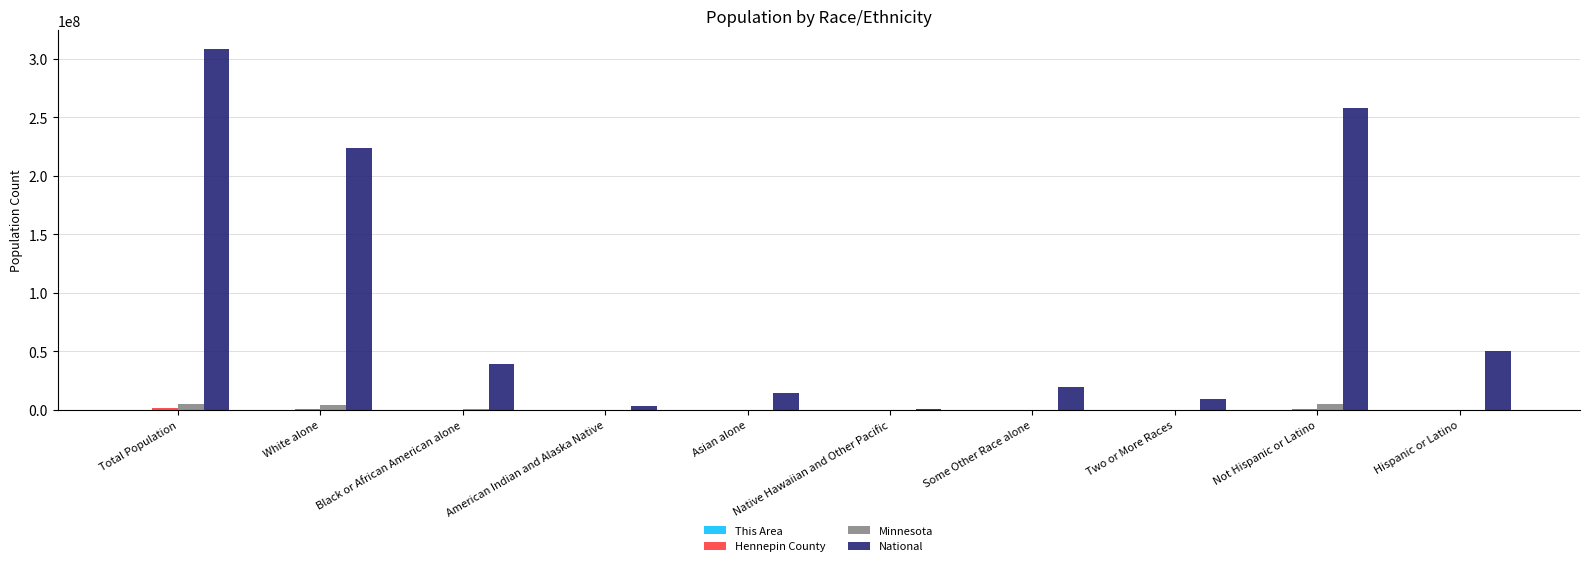

At which label is National closest to 154642775?

White alone